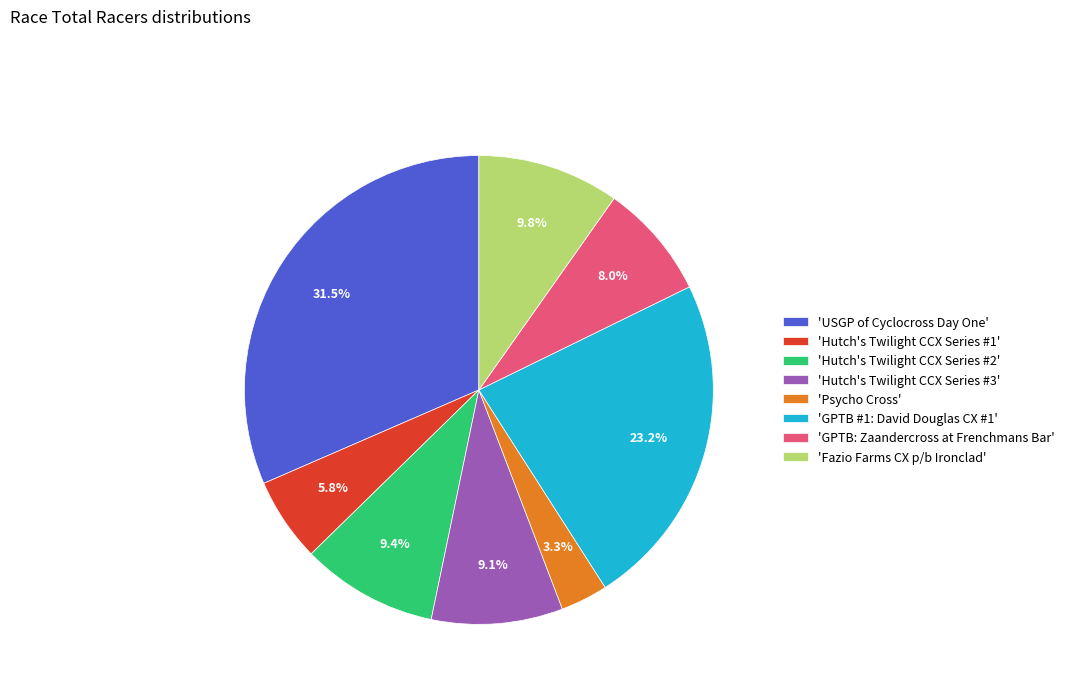

What portion of the pie excludes 'Hutch's Twilight CCX Series #3'?

90.9%